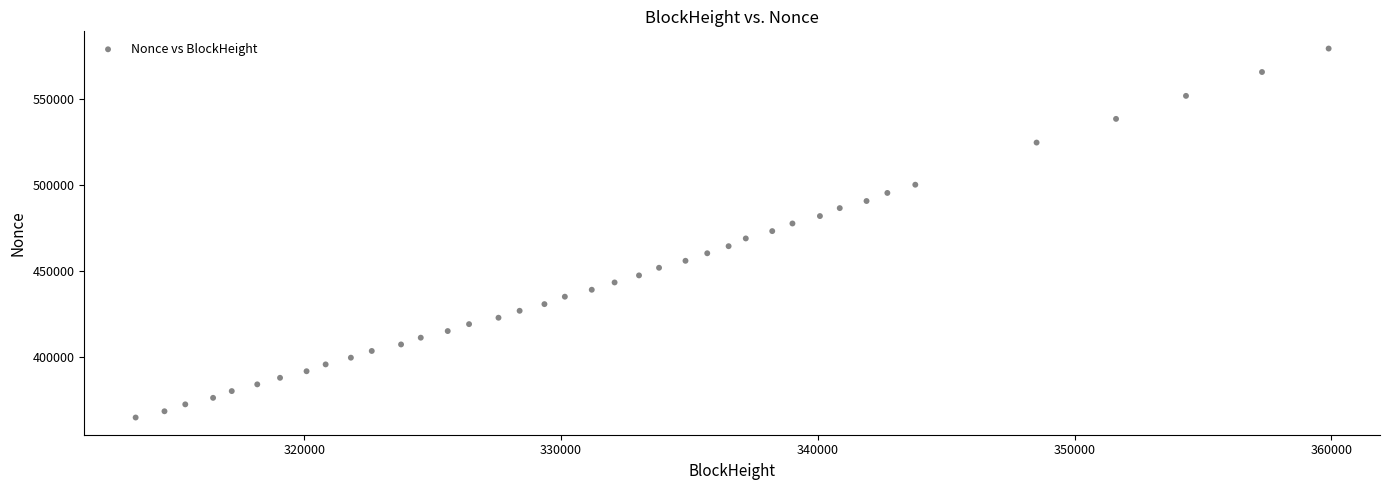

What is the range of X values (max minus min)?

46457